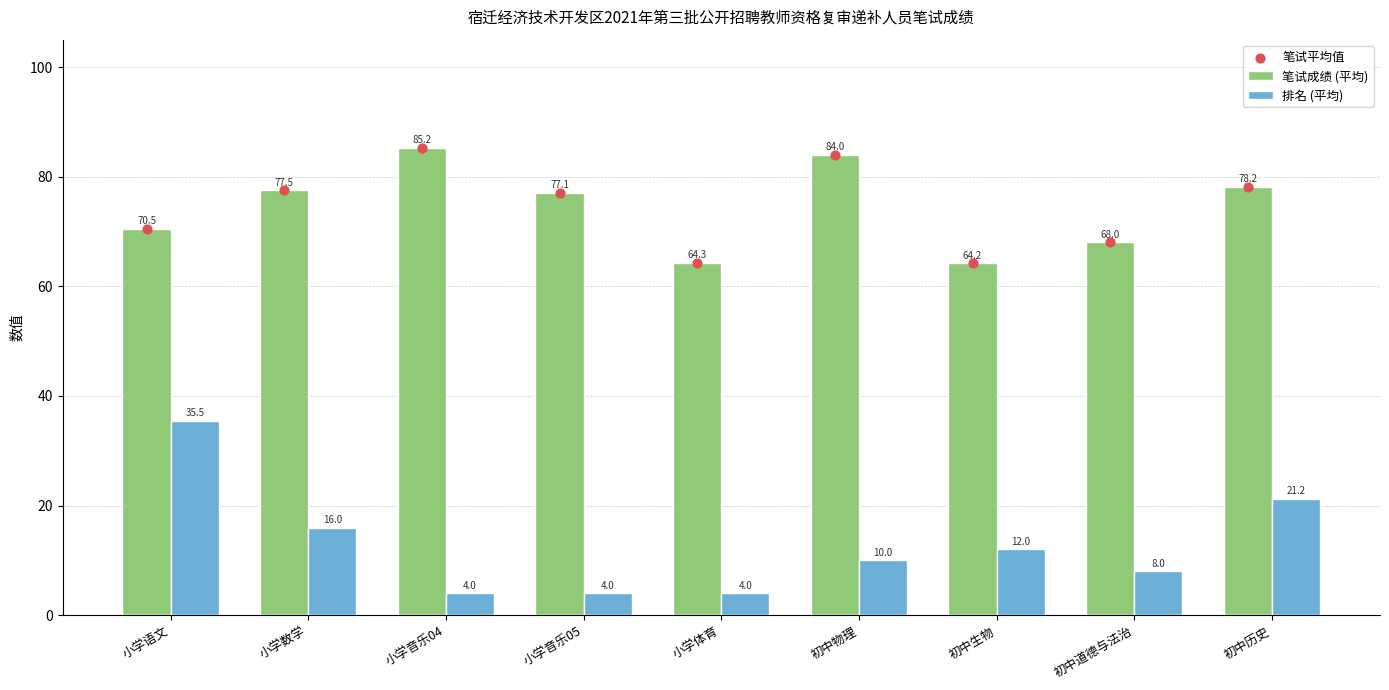

At which category is the sum across all series the highest?

初中物理